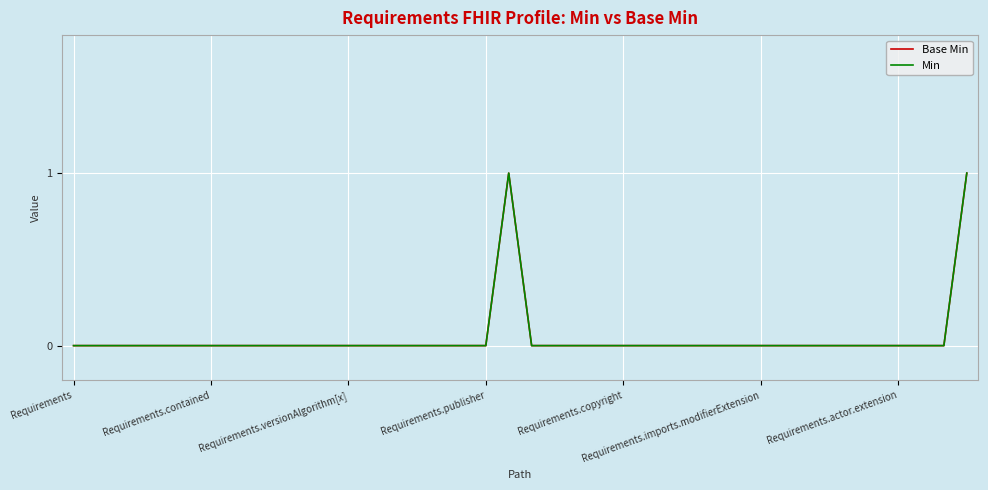

Is this an area chart (filled region under the line)?

No